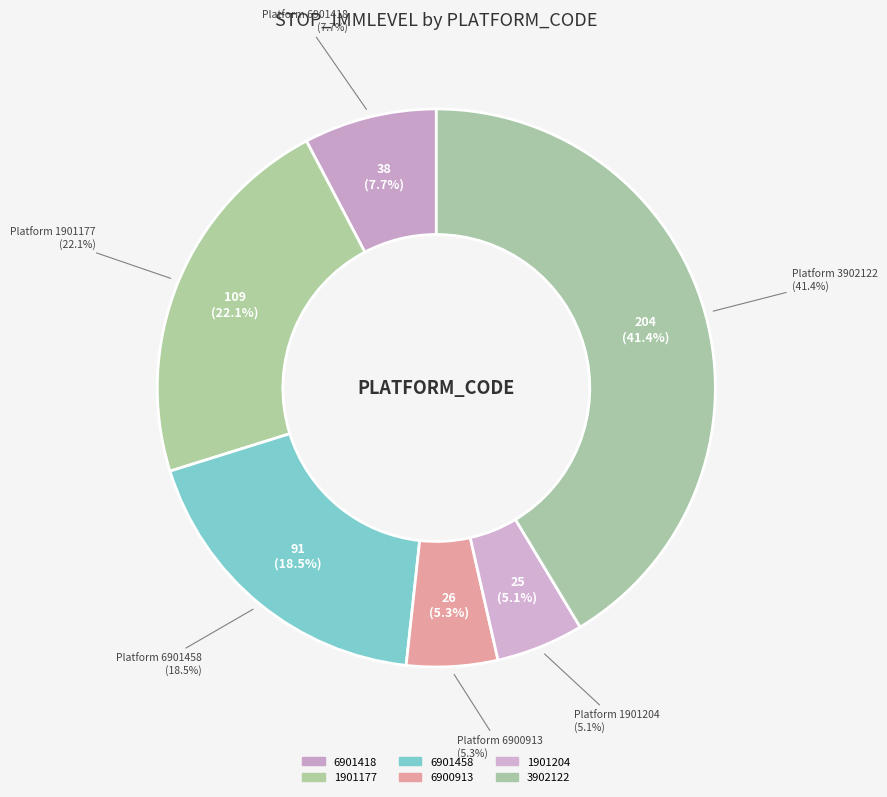

Count the number of slices in the pie.

6